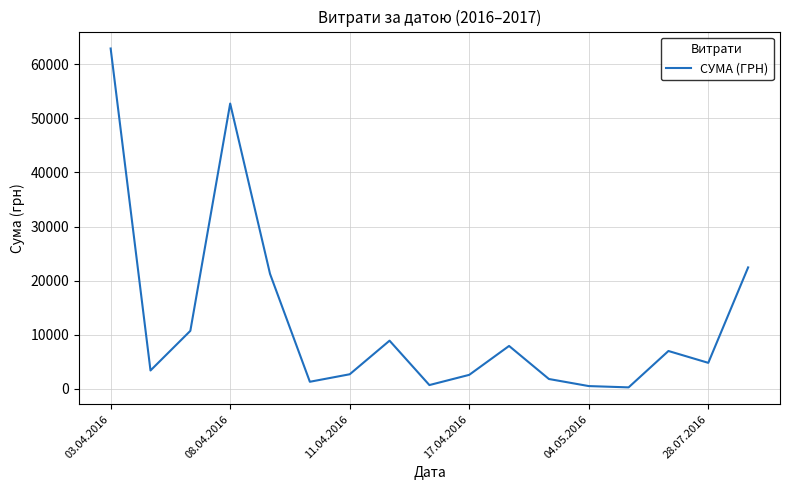

How many interior local peaks (higher than both neighbors) does the data have?

4